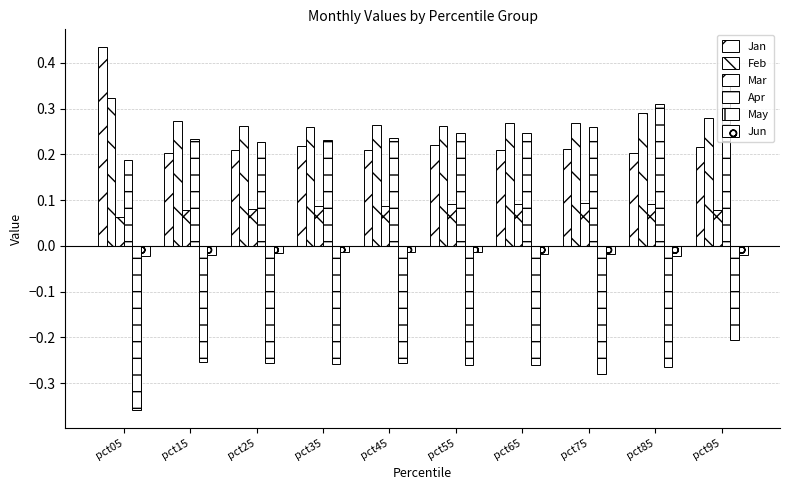

What is the maximum value shown in the chart?

0.4